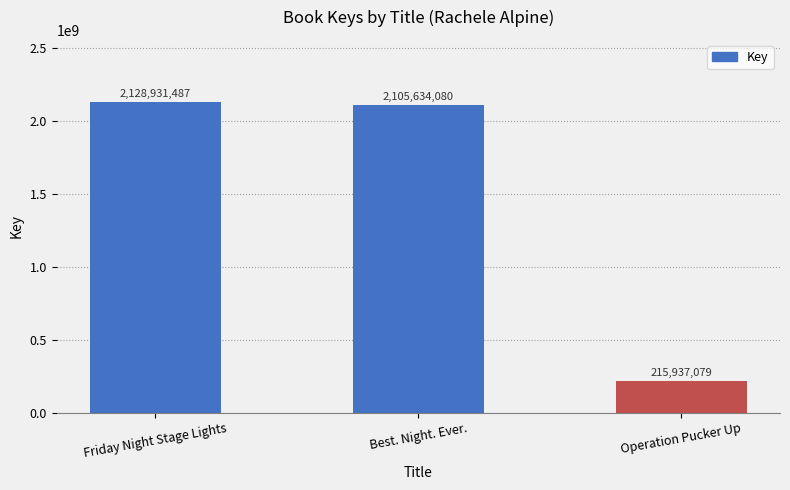

How many distinct data groups are displayed?

1